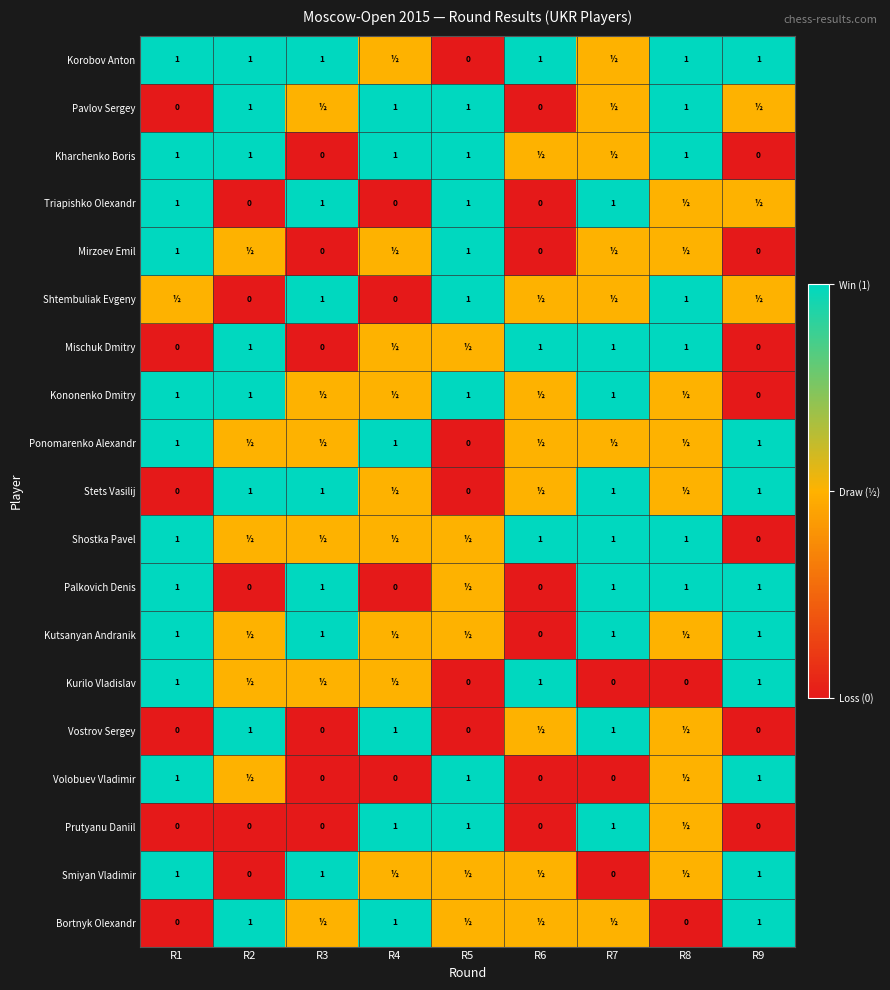

The value of Volobuev Vladimir at R1 is 1.0. True or false?

True